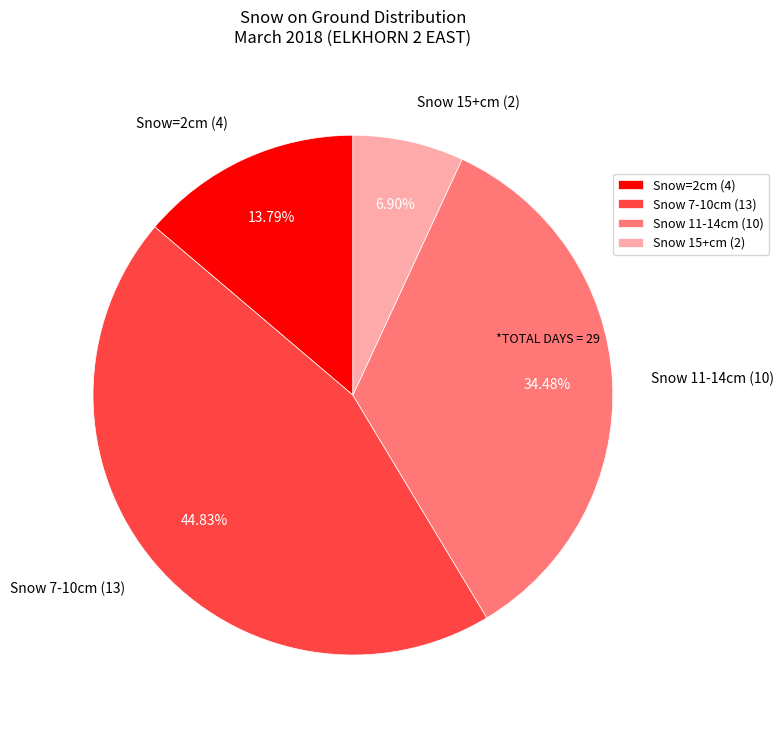

Do Snow=2cm (4) and Snow 15+cm (2) together represent more than half of the pie?

No